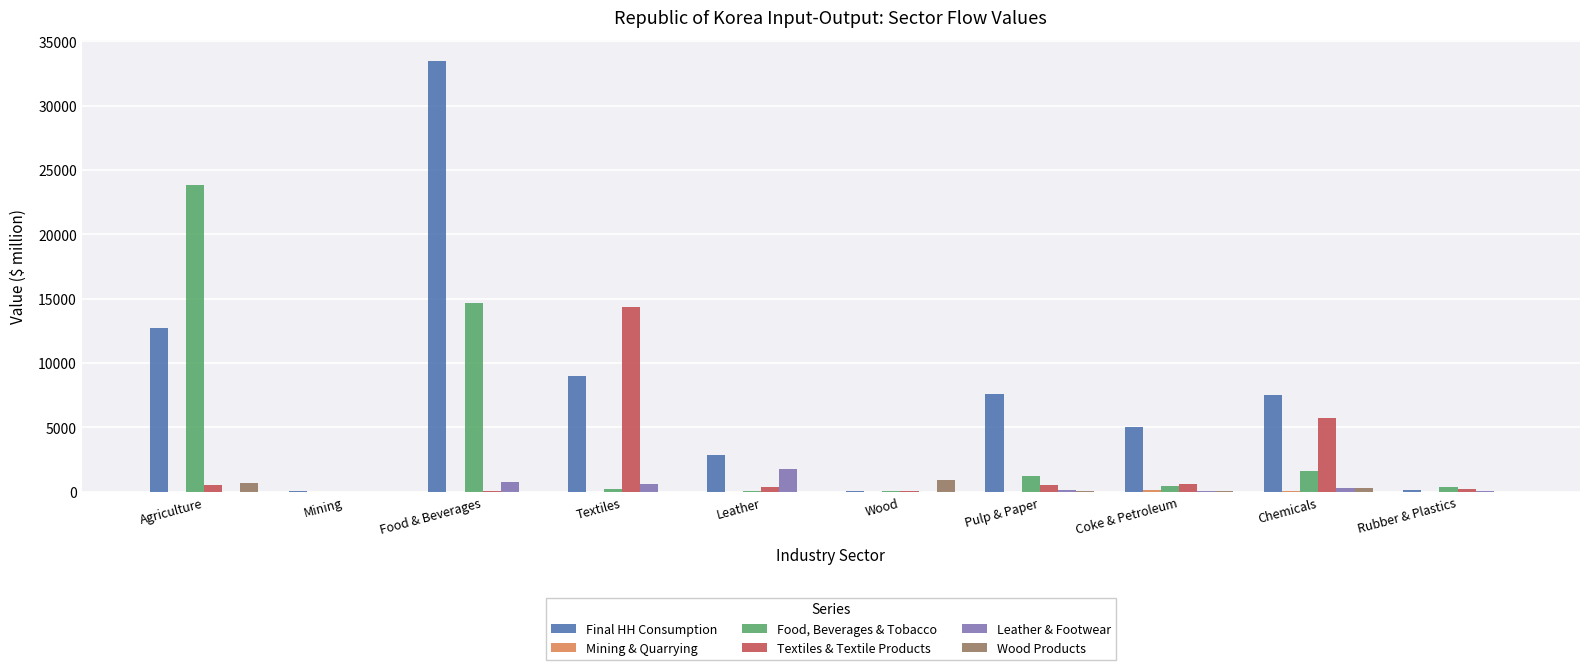

Is it true that Leather & Footwear equals 1768.2 at Leather?

True